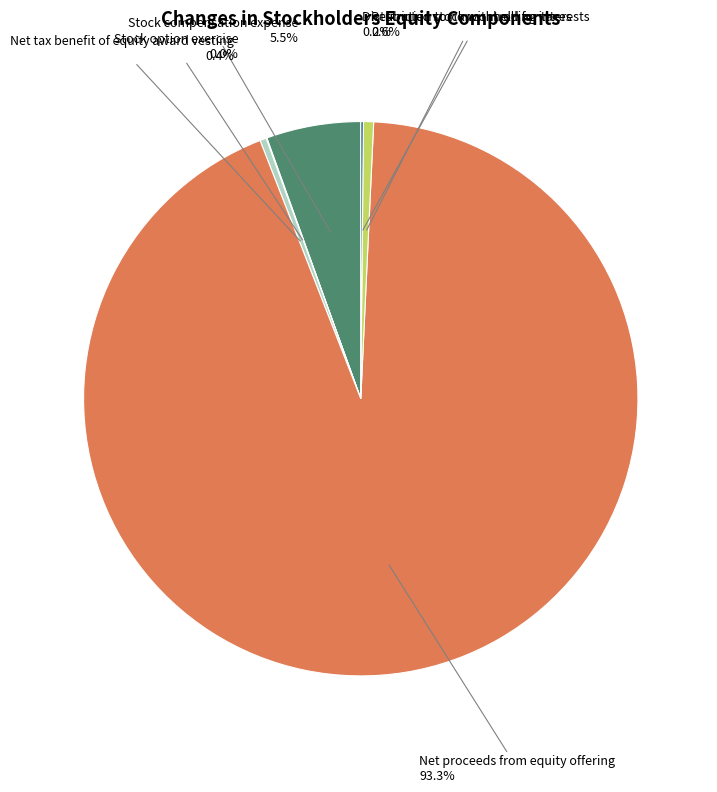

What percentage is the Net proceeds from equity offering slice, to the nearest percent?

93%